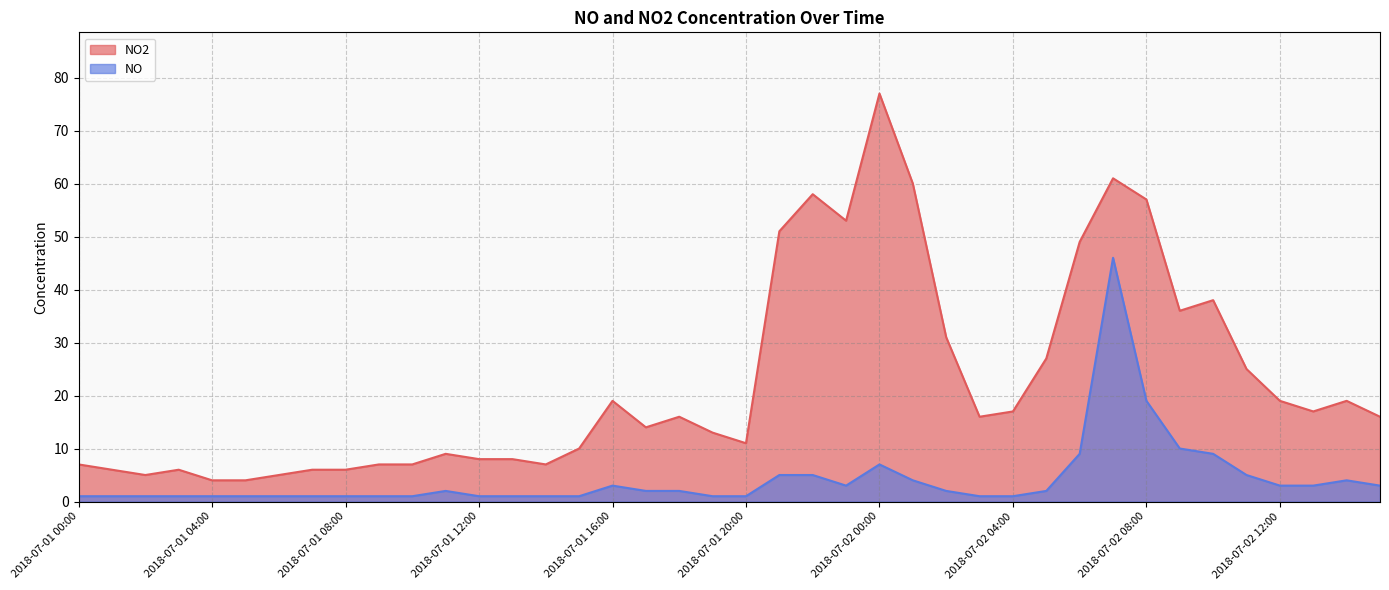

What is the value of the NO2 point at the 19th from the left?

16